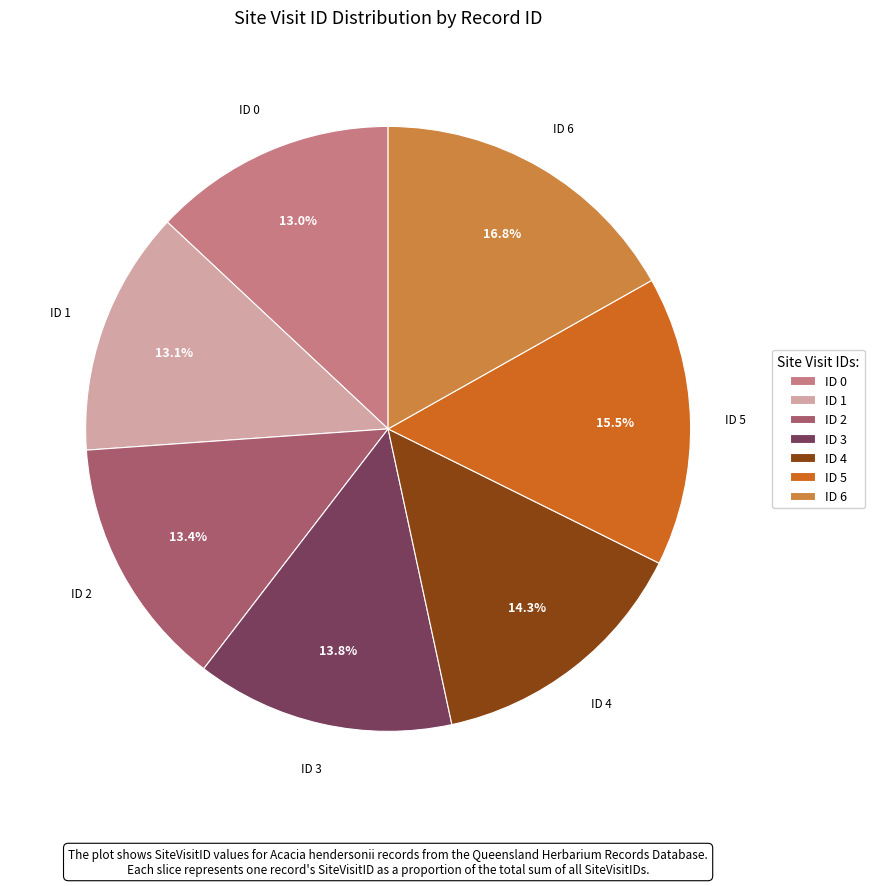

What is the ratio of the value at ID 4 to the value at ID 0?

1.1